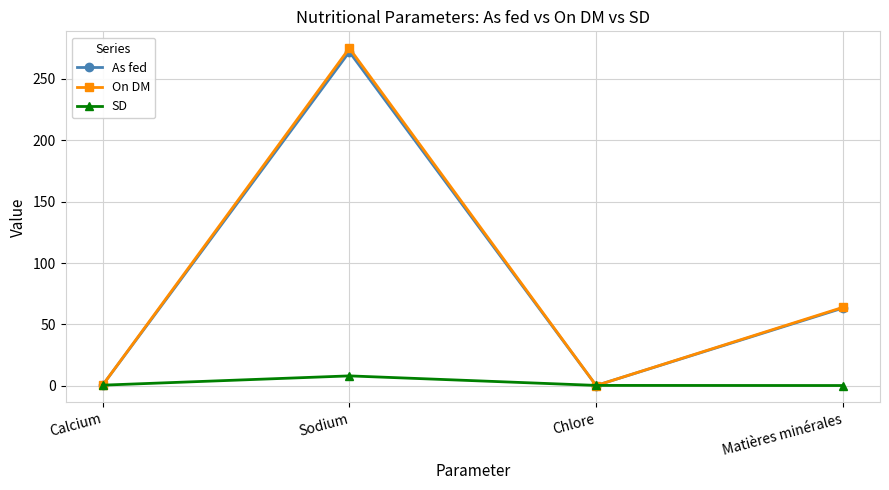

What is the label of the 4th point from the right?

Calcium